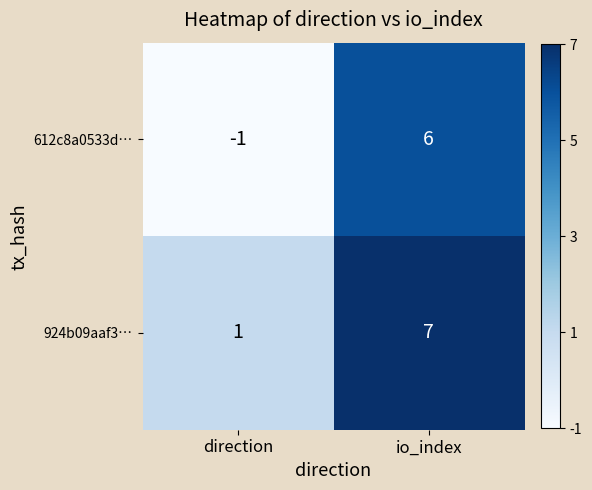

Which series has the widest spread of values?

612c8a0533d…